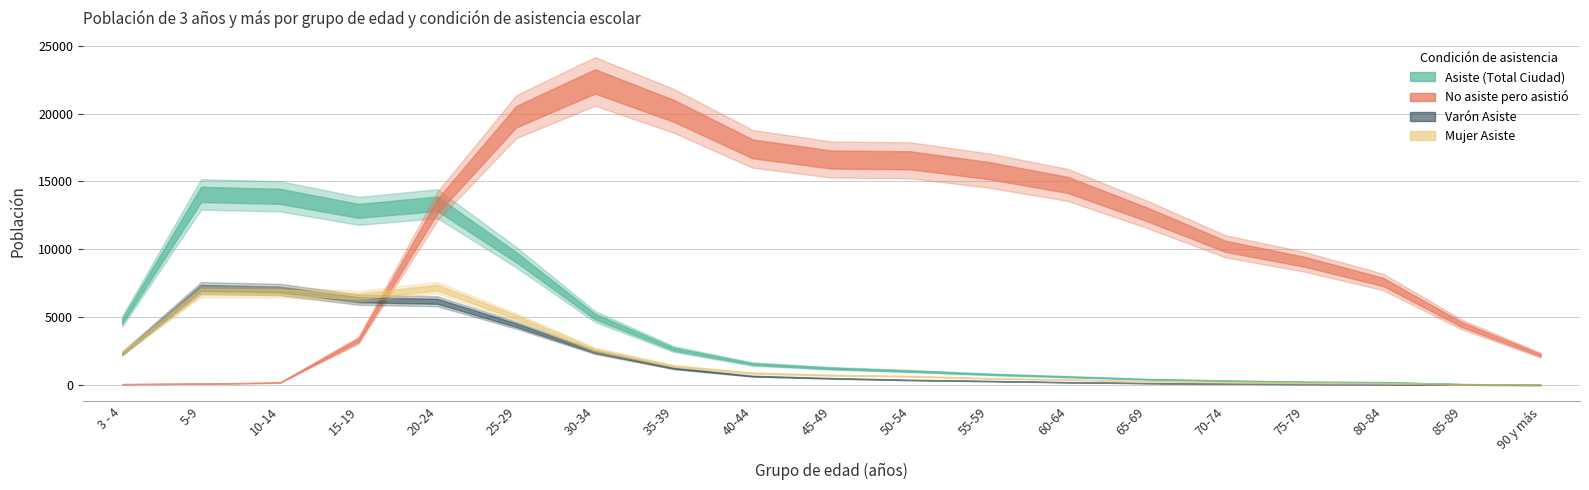

Where is Mujer Asiste nearest to the value 3606?

30-34